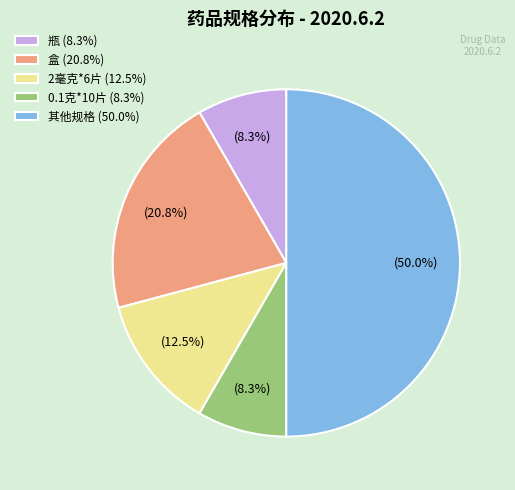

Which category accounts for the majority?

其他规格 (50.0%)